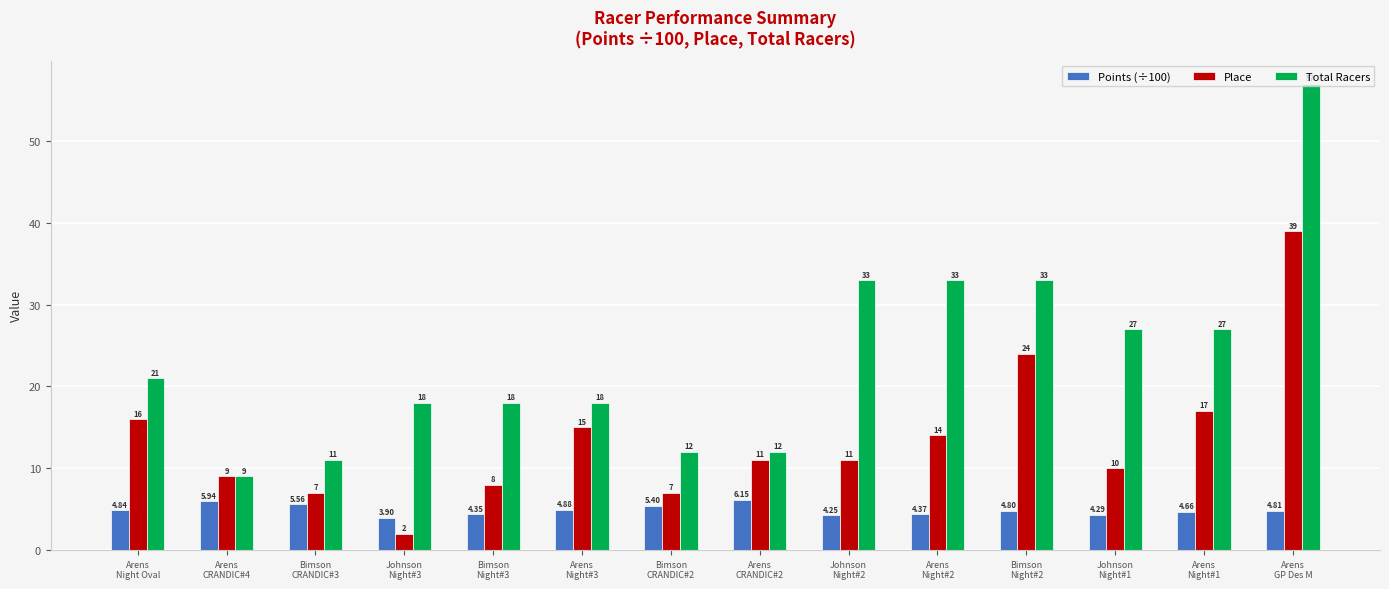

What is the difference between the maximum and minimum values in the Total Racers series?

48.0